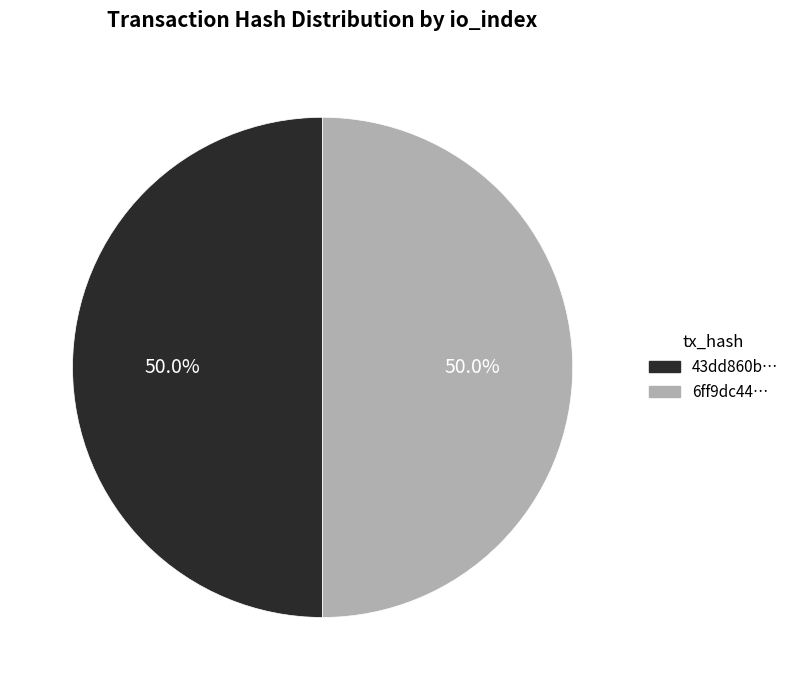

What is the ratio of the value at 6ff9dc44… to the value at 43dd860b…?

1.0